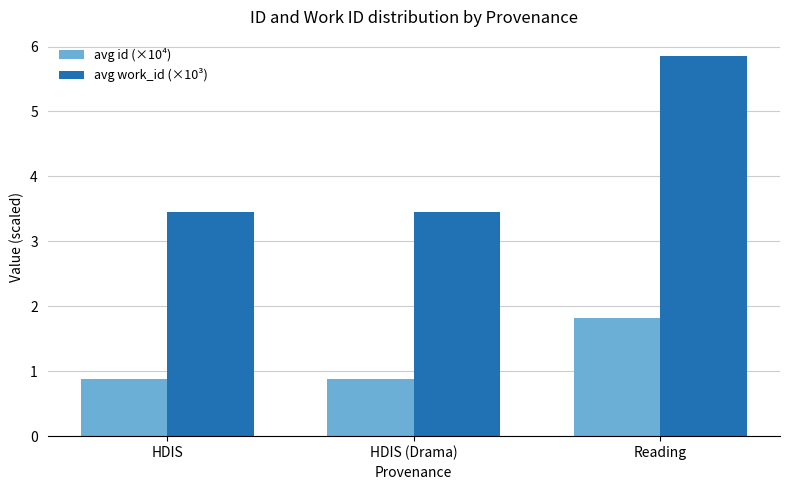

Rank the series at Reading from lowest to highest value.

avg id (×10⁴), avg work_id (×10³)